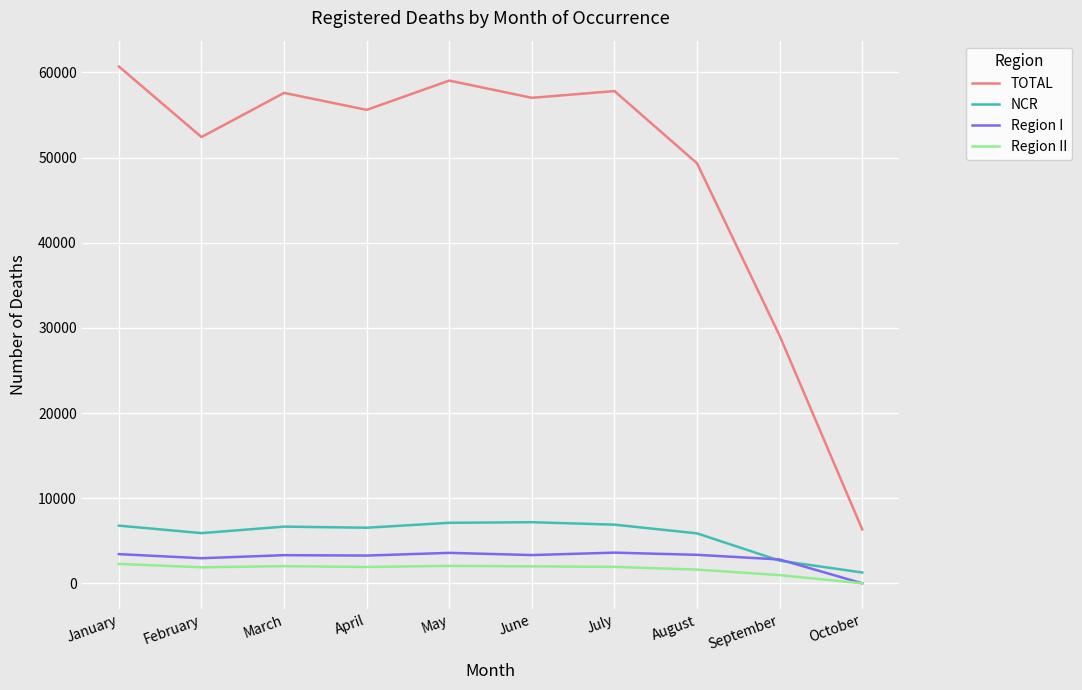

True or false: NCR has a value of 6669 at March.

True